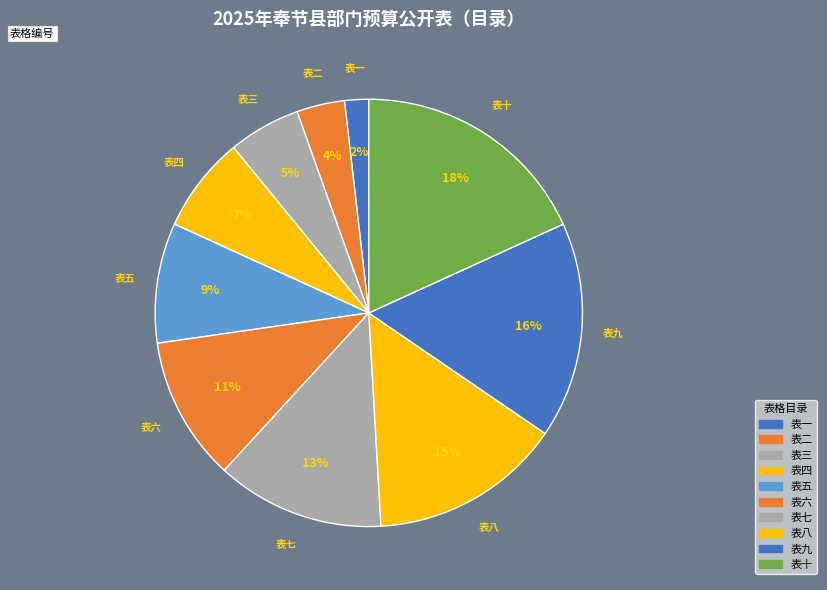

Count the number of slices in the pie.

10